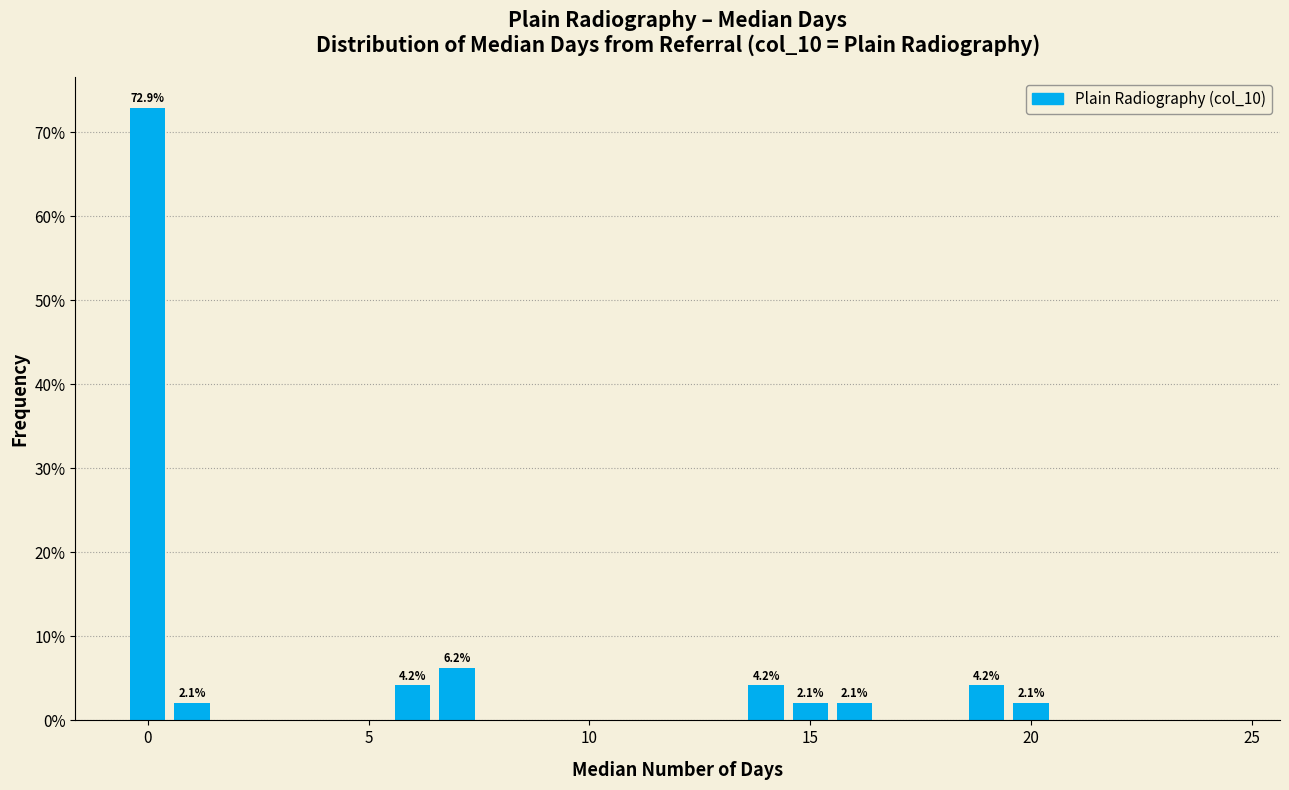

Read against the x-axis, roughly where is the centre of the tallest bar?

0.0